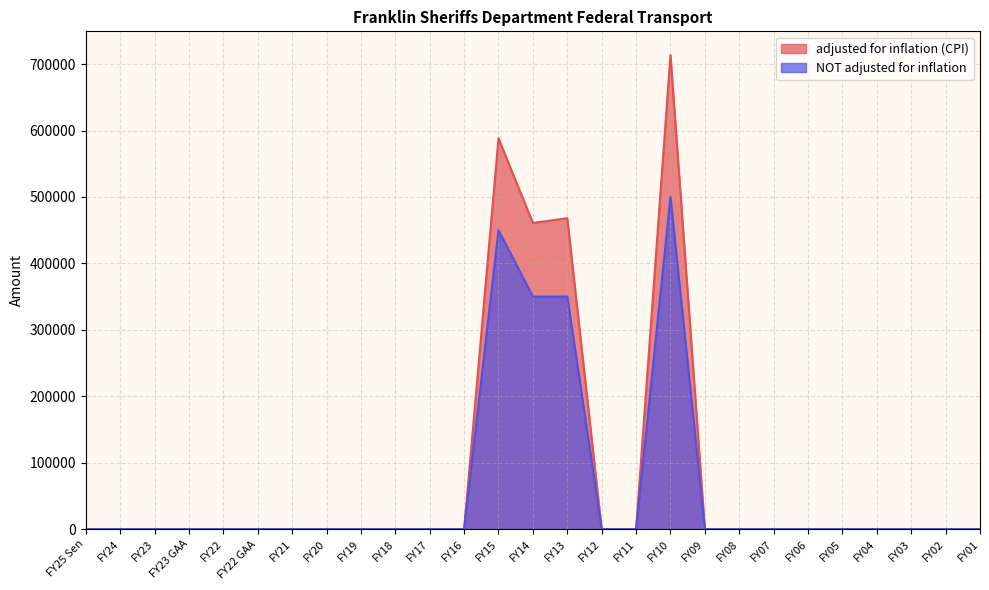

Reading right to left, extract all data points from this chart.

adjusted for inflation (CPI): FY01=0	FY02=0	FY03=0	FY04=0	FY05=0	FY06=0	FY07=0	FY08=0	FY09=0	FY10=713690	FY11=0	FY12=0	FY13=468001	FY14=460831	FY15=588288	FY16=0	FY17=0	FY18=0	FY19=0	FY20=0	FY21=0	FY22 GAA=0	FY22=0	FY23 GAA=0	FY23=0	FY24=0	FY25 Sen=0
NOT adjusted for inflation: FY01=0	FY02=0	FY03=0	FY04=0	FY05=0	FY06=0	FY07=0	FY08=0	FY09=0	FY10=500000	FY11=0	FY12=0	FY13=350000	FY14=350000	FY15=450000	FY16=0	FY17=0	FY18=0	FY19=0	FY20=0	FY21=0	FY22 GAA=0	FY22=0	FY23 GAA=0	FY23=0	FY24=0	FY25 Sen=0